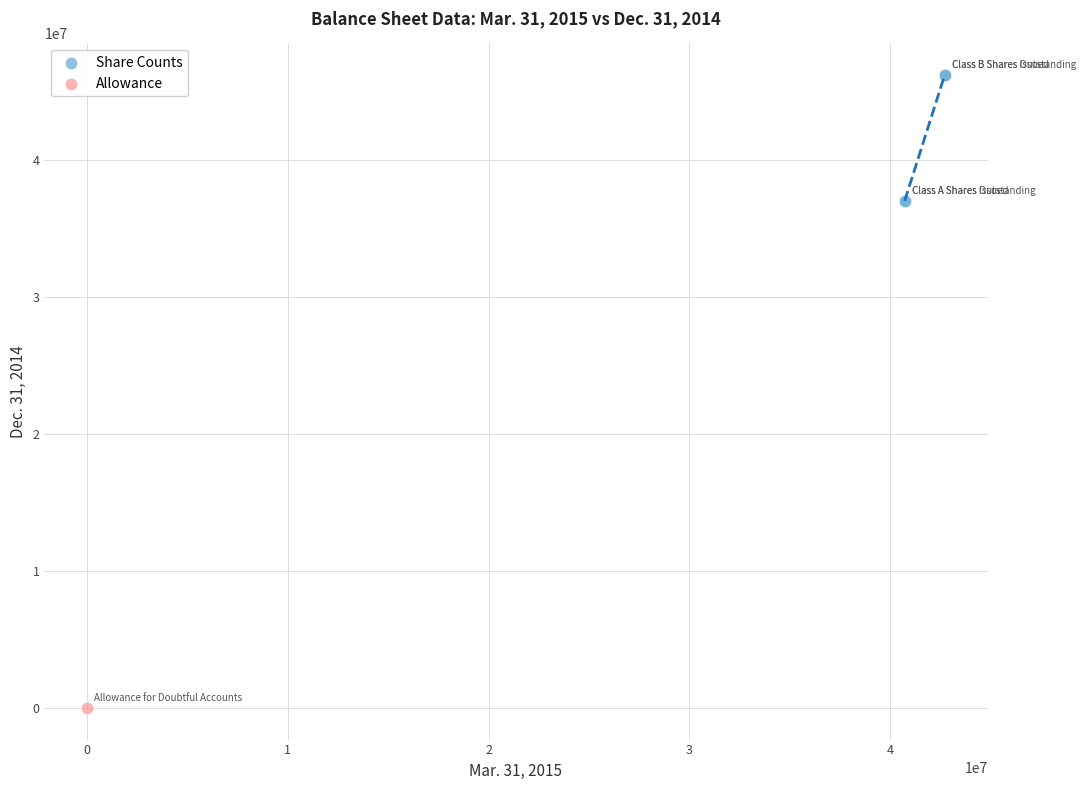

What are all the series names shown in the legend?

Share Counts, Allowance